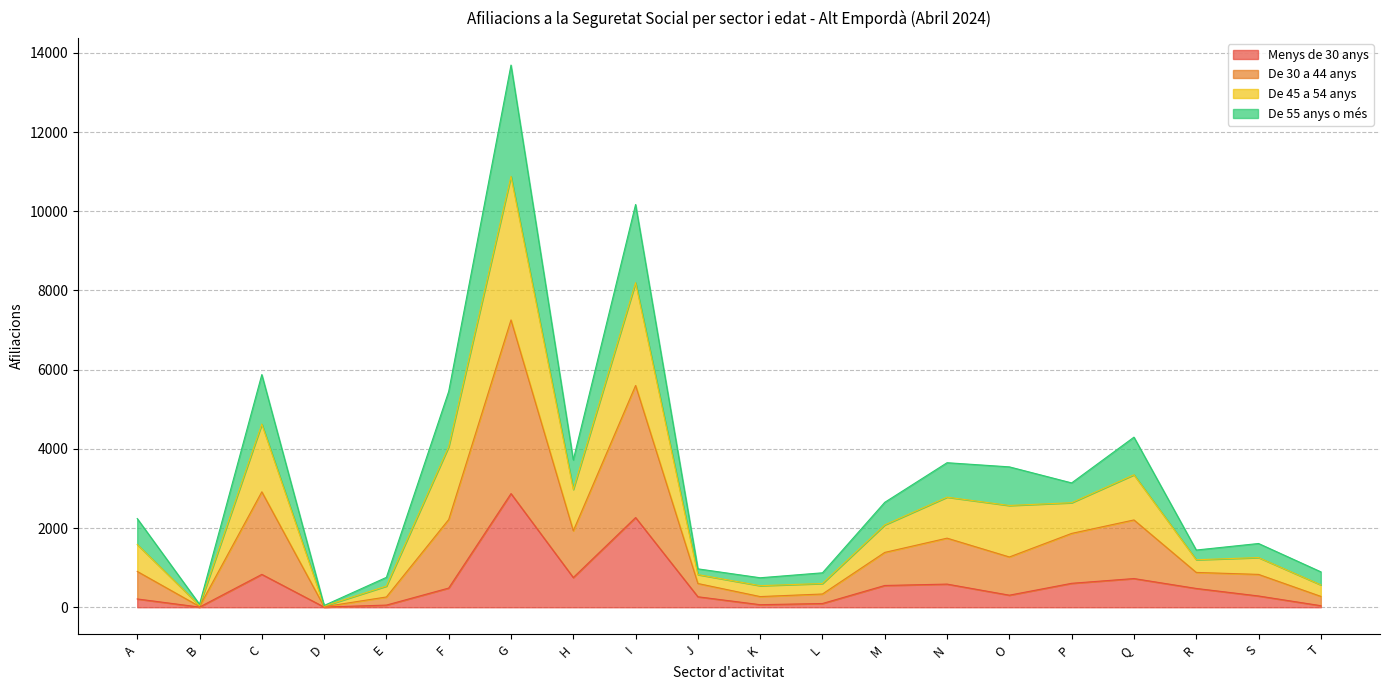

What are all the series names shown in the legend?

Menys de 30 anys, De 30 a 44 anys, De 45 a 54 anys, De 55 anys o més